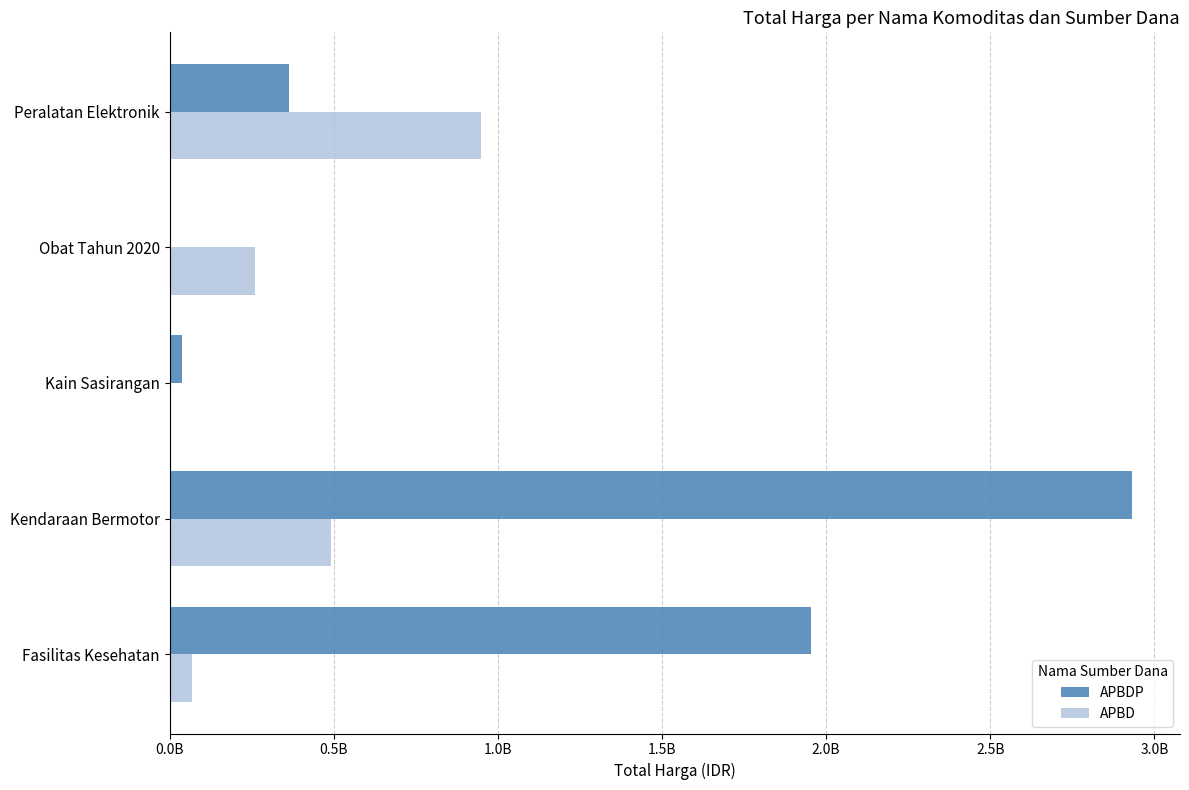

What are all the series names shown in the legend?

APBDP, APBD